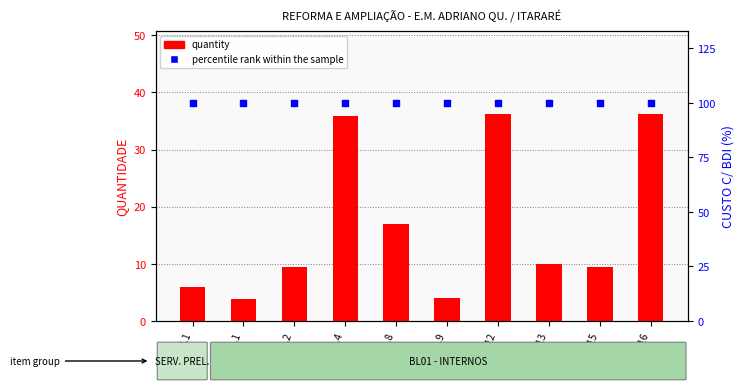

At which category is the sum across all series the highest?

2.1.12